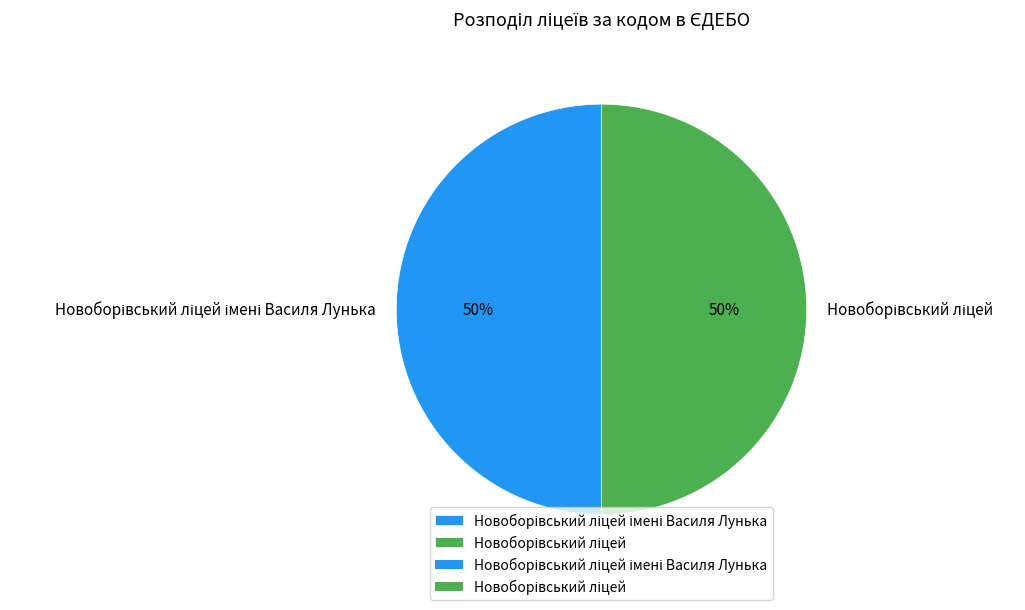

How many slices are in this pie chart?

2